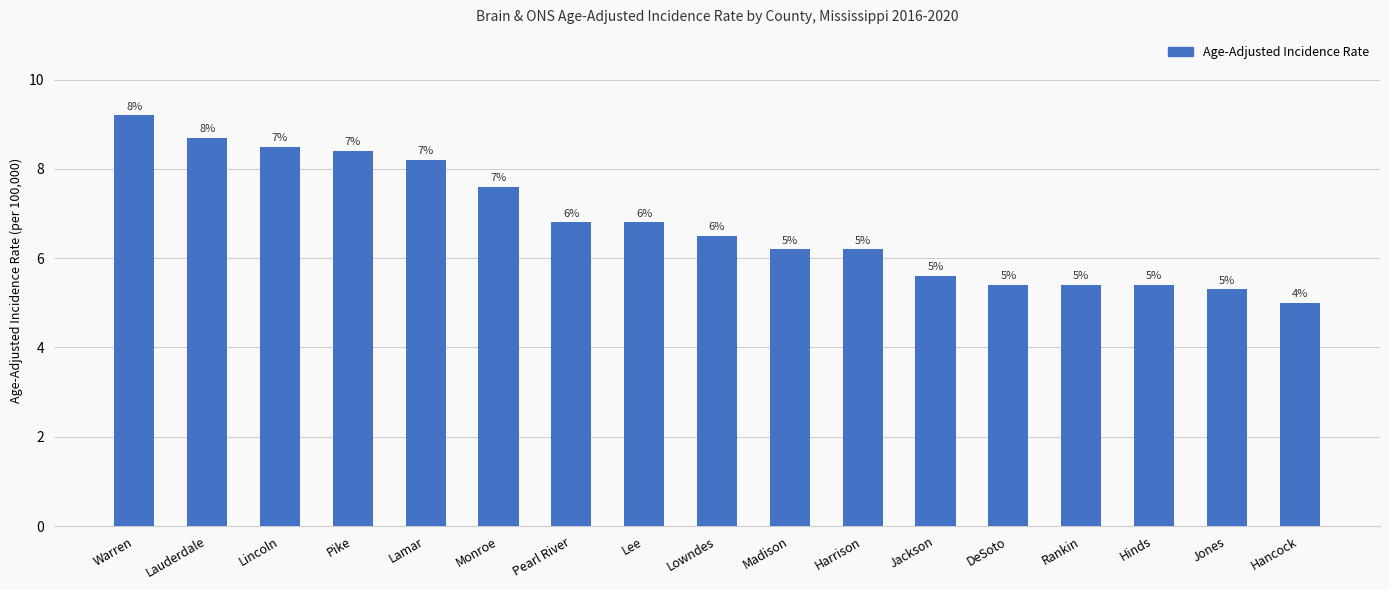

True or false: the data shows 7.6 at Jackson.

False